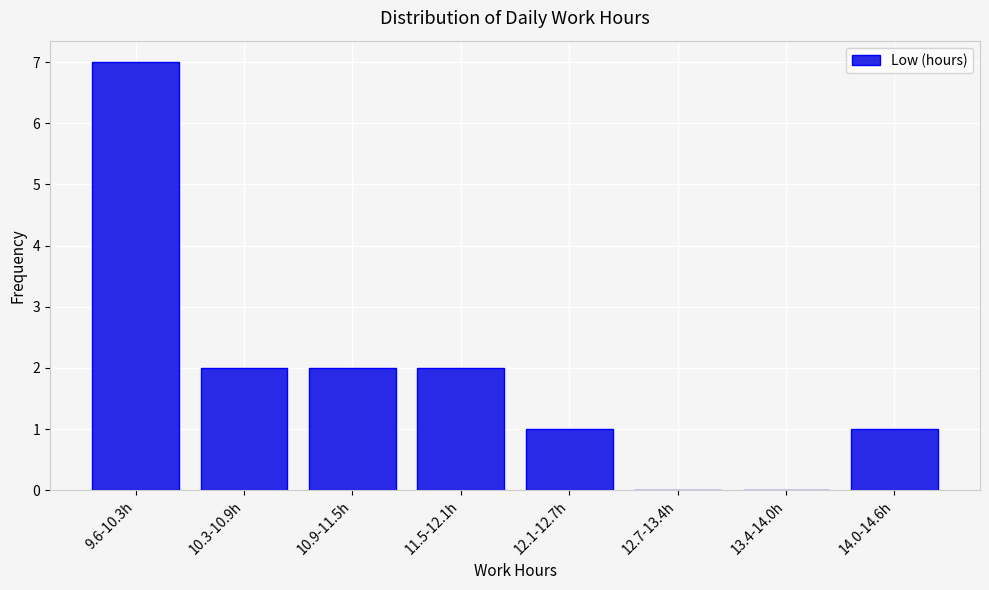

Reading right to left, what are all the values shown in this chart?

14.0-14.6h=1	13.4-14.0h=0	12.7-13.4h=0	12.1-12.7h=1	11.5-12.1h=2	10.9-11.5h=2	10.3-10.9h=2	9.6-10.3h=7